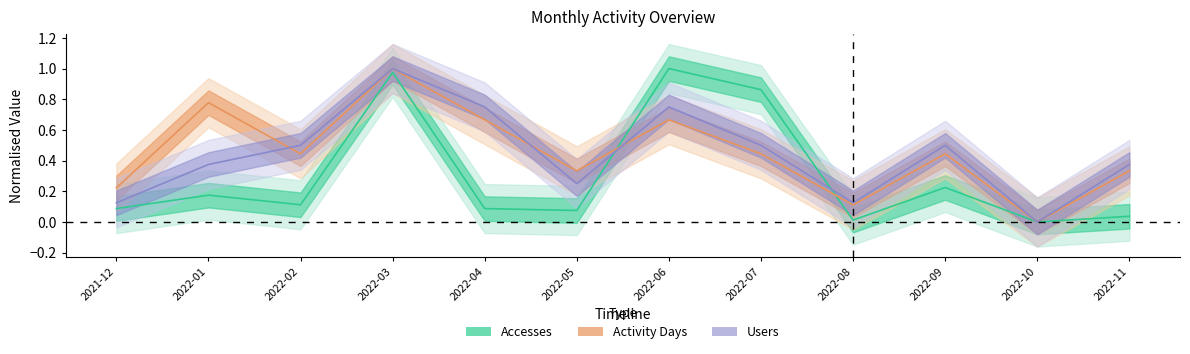

Is it true that Accesses equals 0.2 at 2022-01?

False